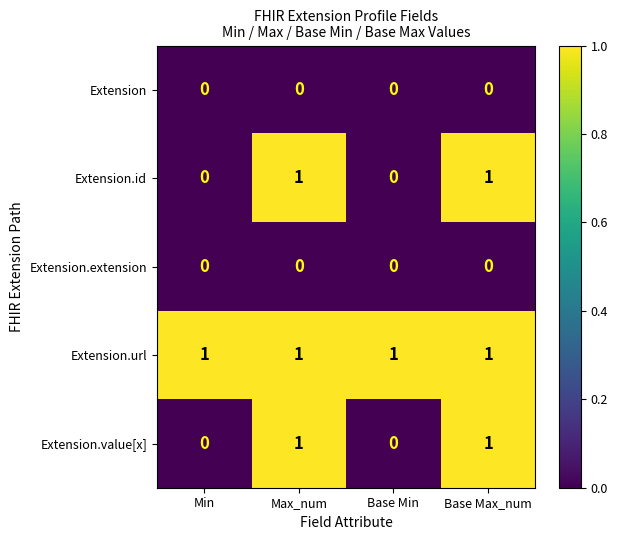

Reading left to right, extract all data points from this chart.

Extension: 0	0	0	0
Extension.id: 0	1	0	1
Extension.extension: 0	0	0	0
Extension.url: 1	1	1	1
Extension.value[x]: 0	1	0	1